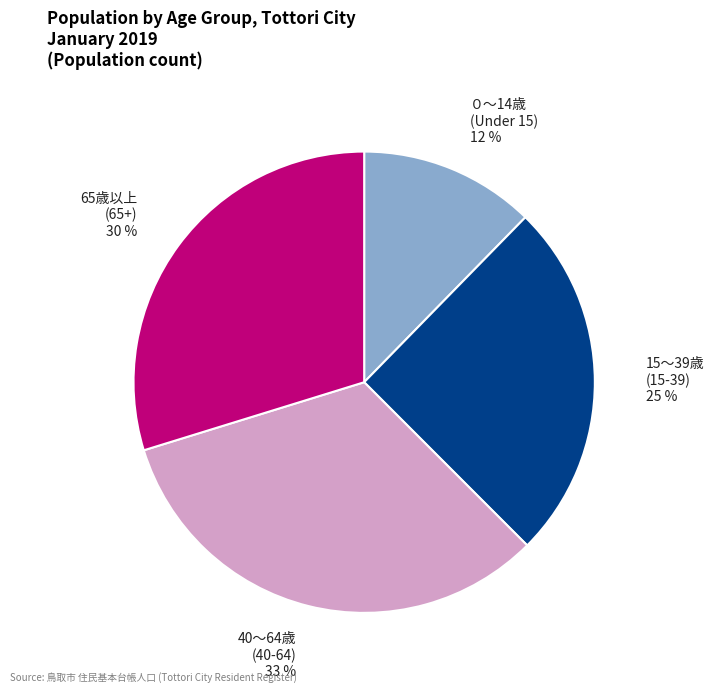

Between 40～64歳 (40-64) 33 % and 15～39歳 (15-39) 25 %, which is larger?

40～64歳 (40-64) 33 %